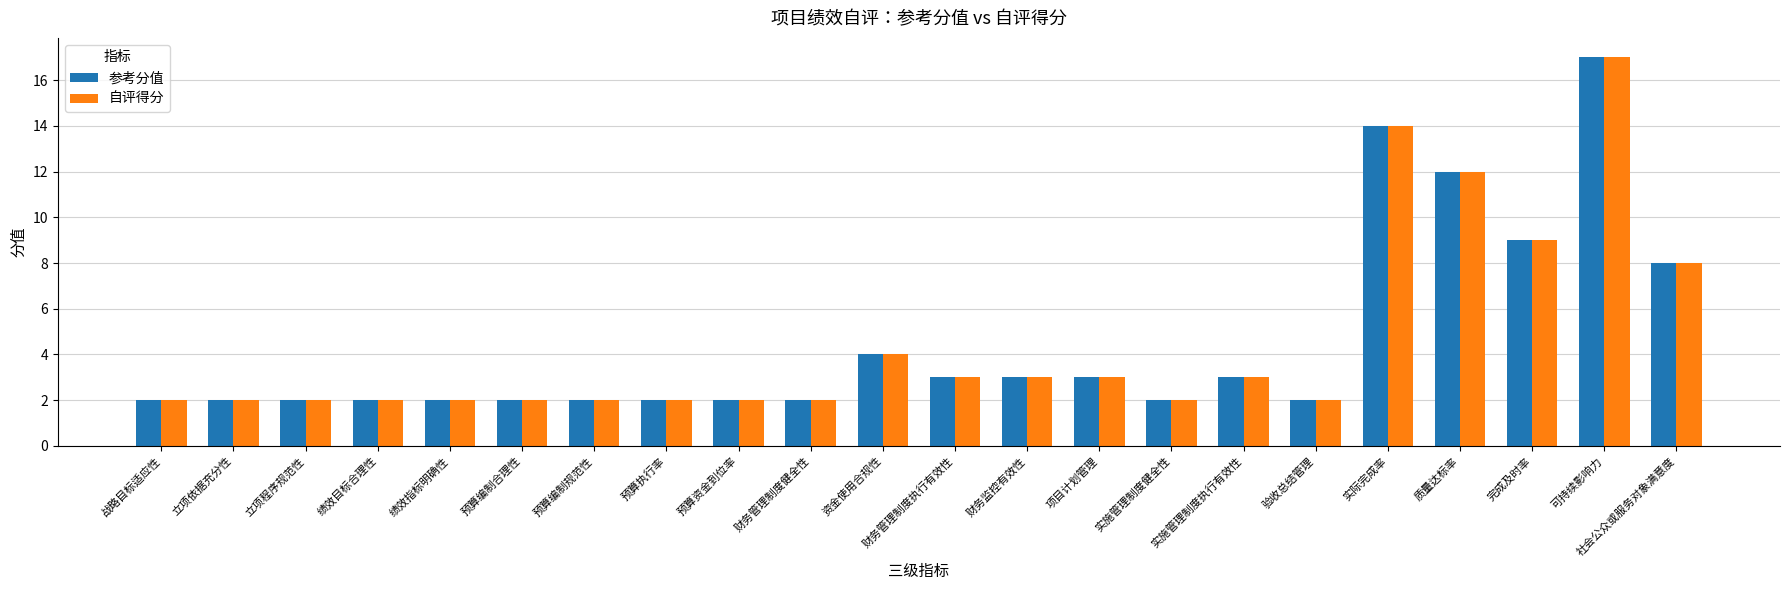

Count the number of data series in this chart.

2